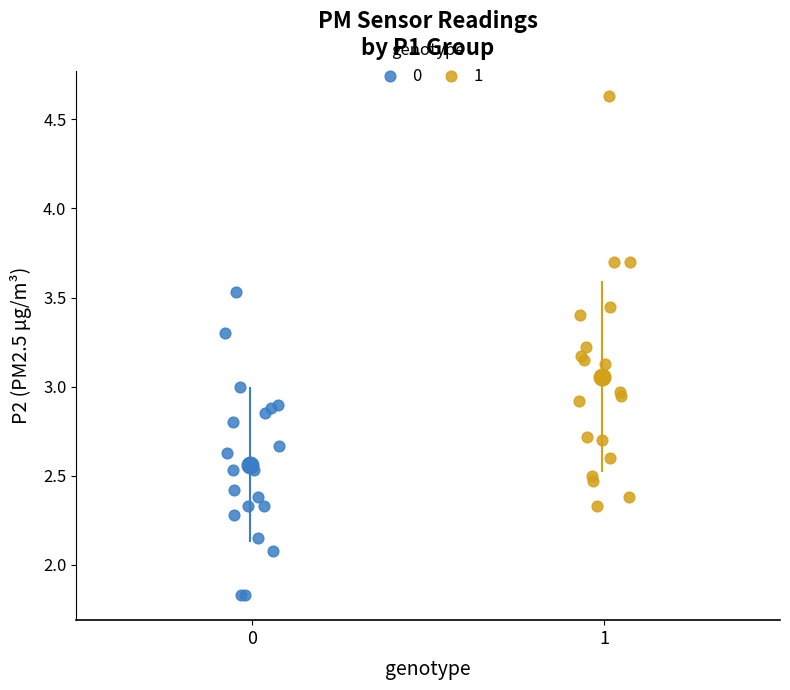

What are all the series names shown in the legend?

0, 1